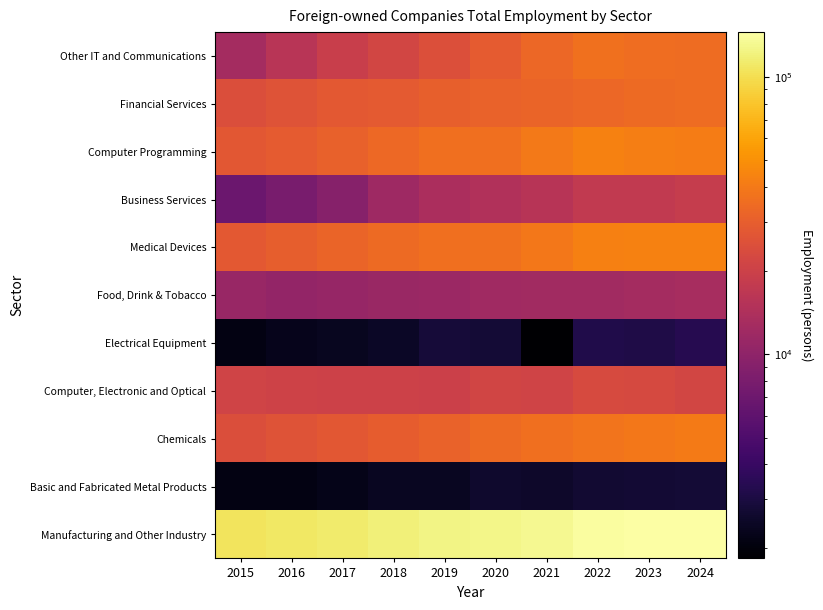

What is the difference between the highest and lowest values at 2016?

107263